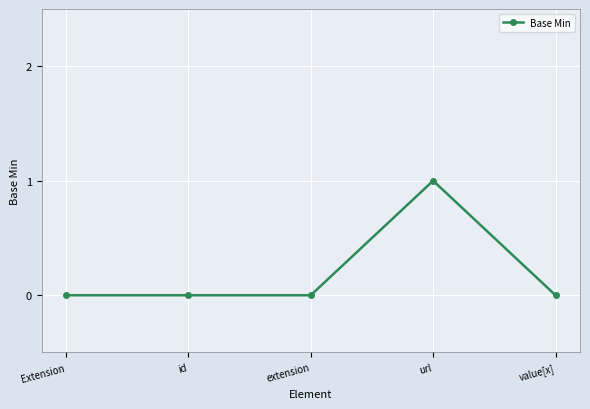

Reading left to right, extract all data points from this chart.

Extension=0	id=0	extension=0	url=1	value[x]=0